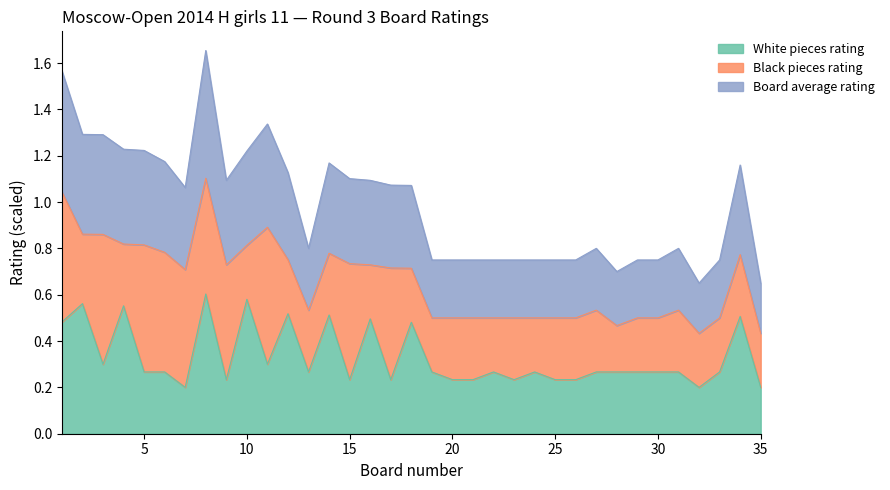

What is the difference between the highest and lowest values at 28?

0.4